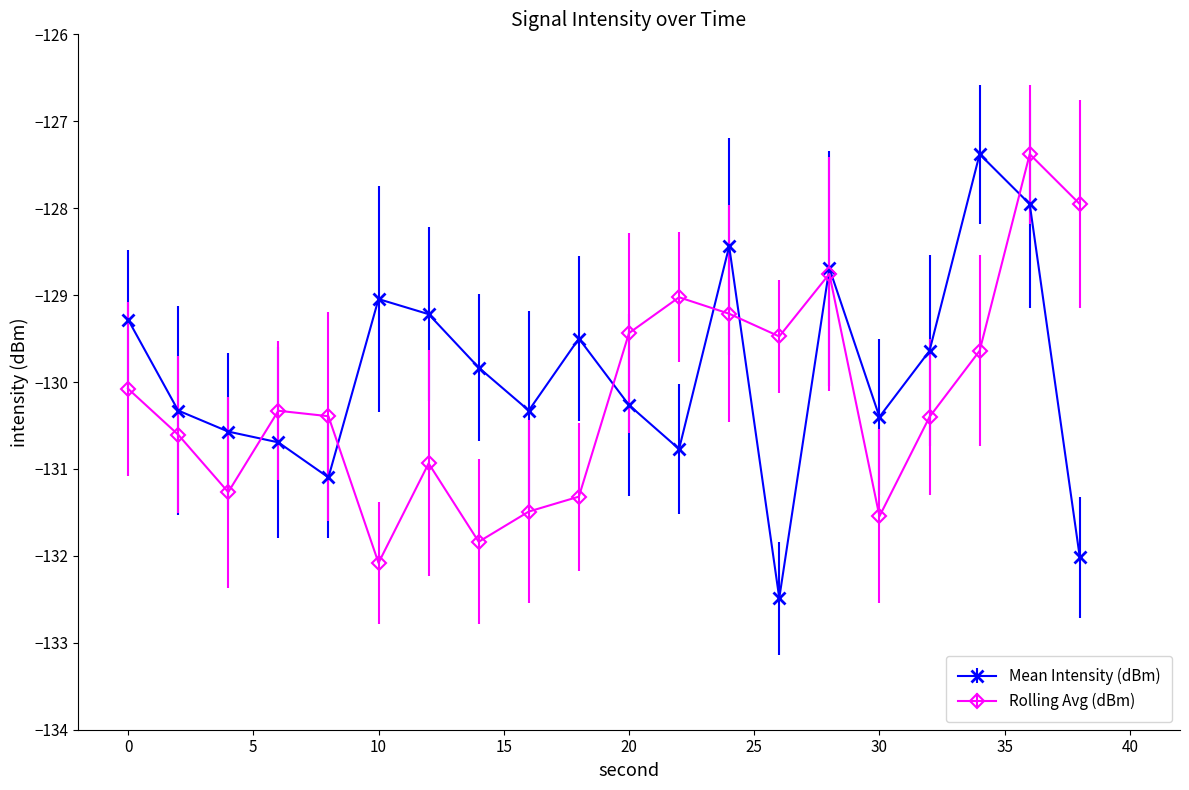

How many data points in Rolling Avg (dBm) are less than -130?

12